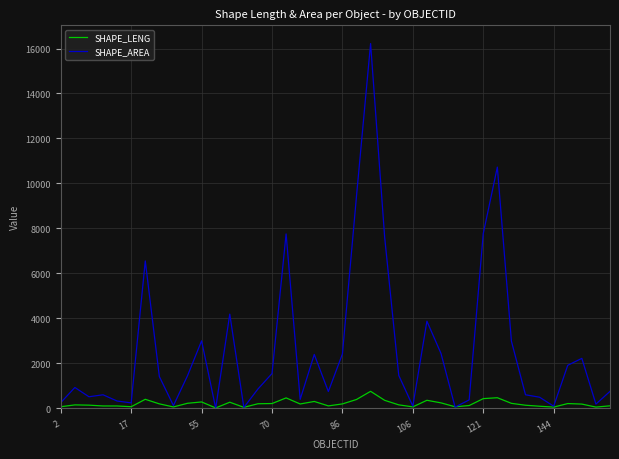

Count the number of data series in this chart.

2